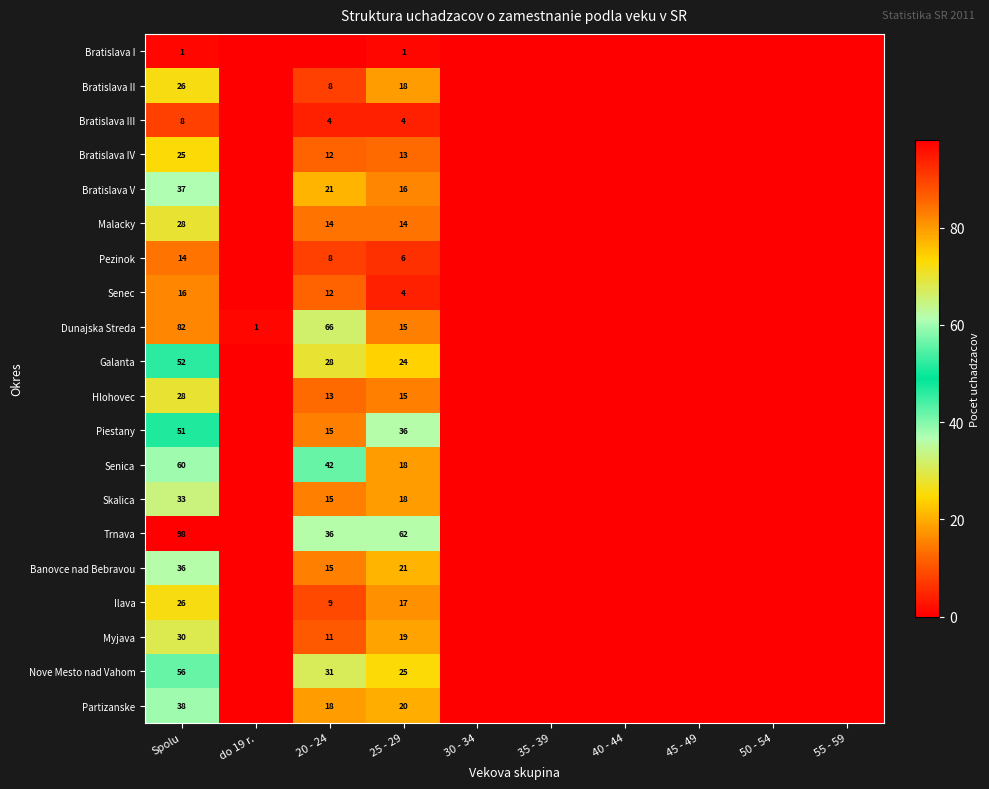

At which category is the sum across all series the highest?

Spolu